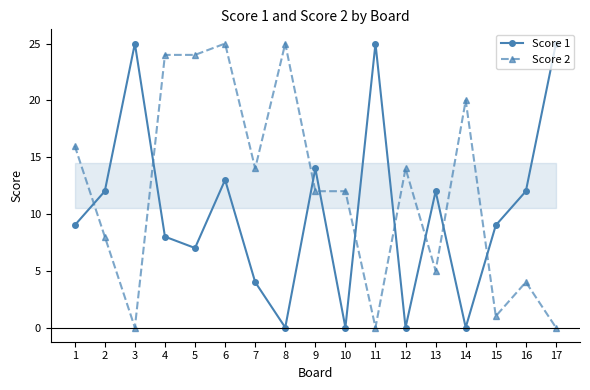

Between 8 and 16, which series saw the biggest shift?

Score 2